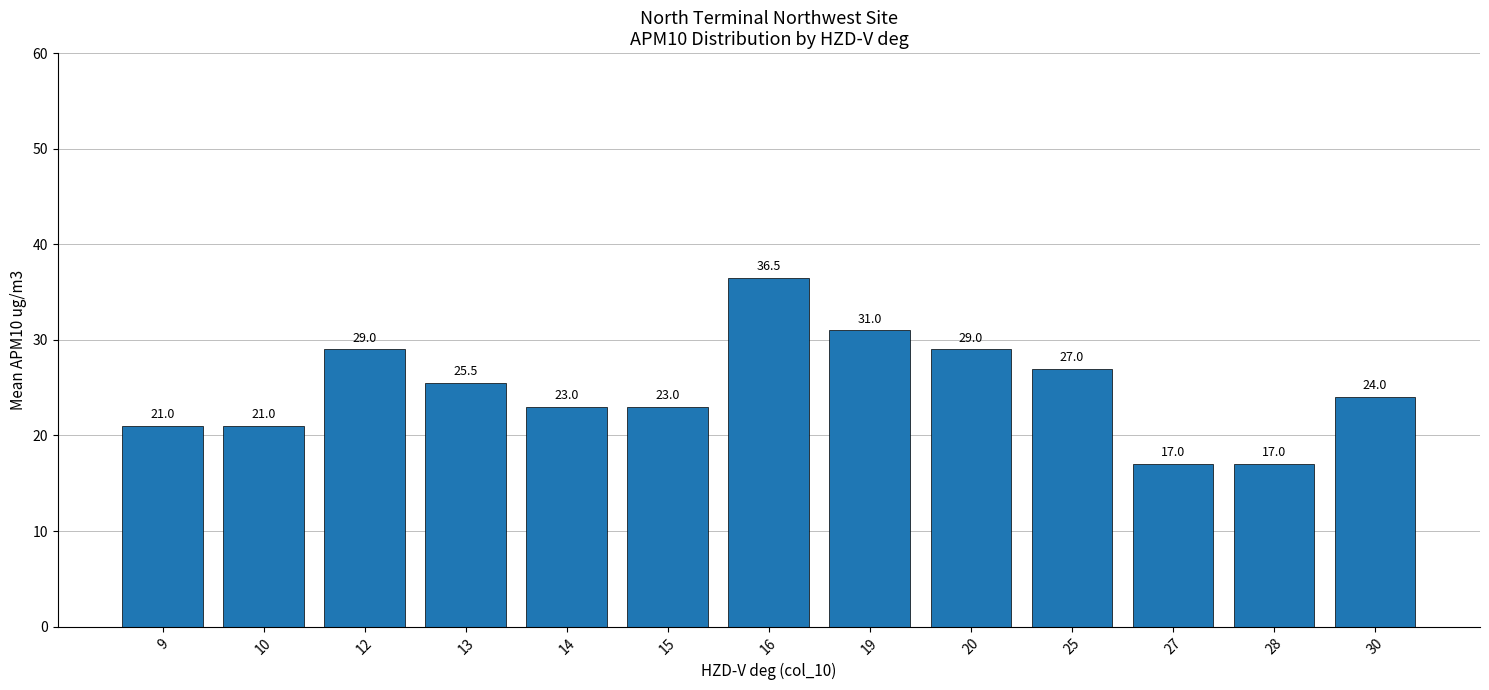

Reading left to right, extract all data points from this chart.

9=21.0	10=21.0	12=29.0	13=25.5	14=23.0	15=23.0	16=36.5	19=31.0	20=29.0	25=27.0	27=17.0	28=17.0	30=24.0